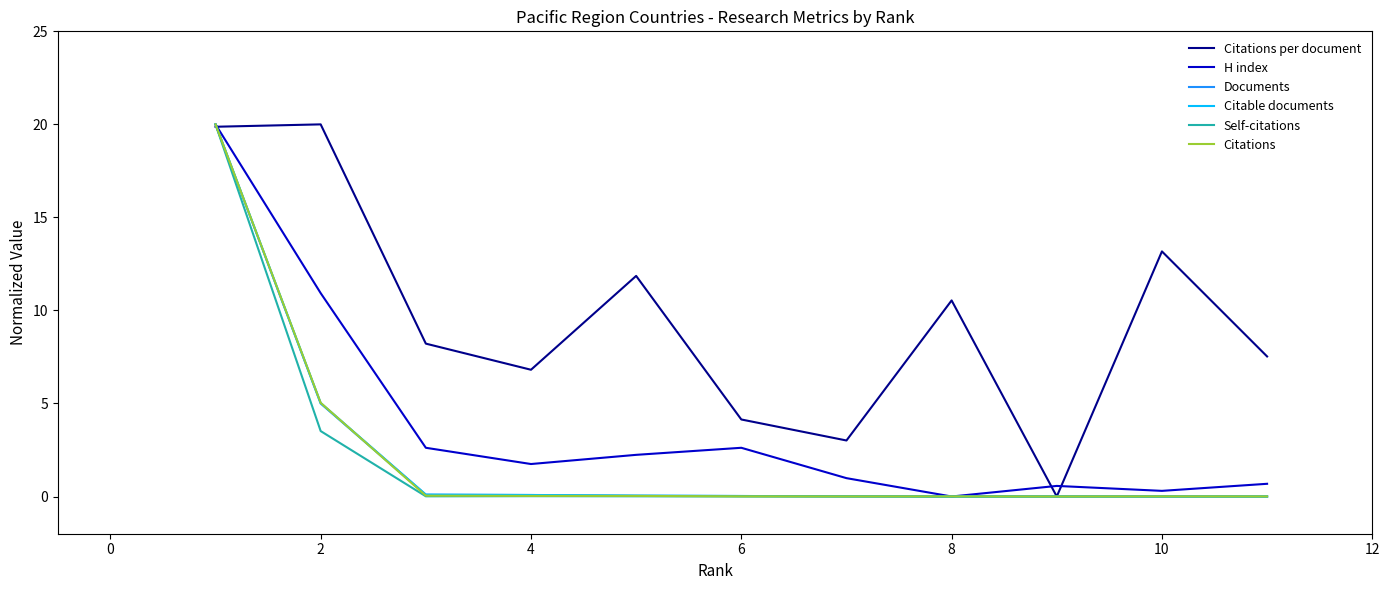

What is the maximum value for H index?

20.0